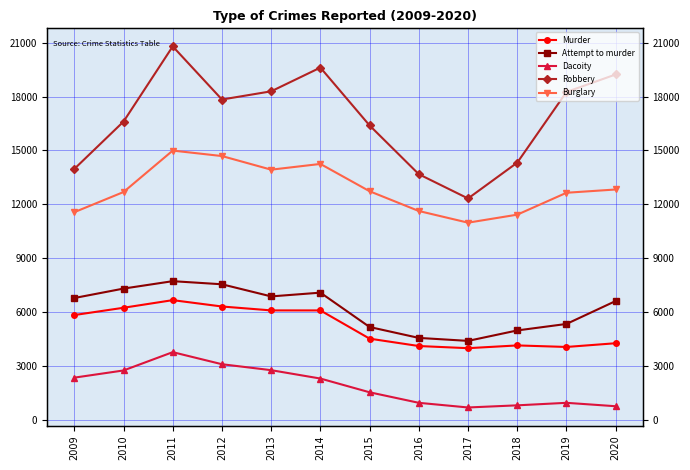

Reading left to right, what are all the values shown in this chart?

Murder: 2009=5836	2010=6242	2011=6666	2012=6312	2013=6095	2014=6094	2015=4522	2016=4112	2017=3992	2018=4146	2019=4060	2020=4268
Attempt to murder: 2009=6784	2010=7309	2011=7722	2012=7549	2013=6874	2014=7083	2015=5170	2016=4564	2017=4398	2018=4980	2019=5341	2020=6618
Dacoity: 2009=2352	2010=2752	2011=3771	2012=3099	2013=2768	2014=2302	2015=1537	2016=951	2017=692	2018=811	2019=951	2020=761
Robbery: 2009=13968	2010=16604	2011=20790	2012=17833	2013=18289	2014=19610	2015=16388	2016=13675	2017=12325	2018=14321	2019=18253	2020=19228
Burglary: 2009=11561	2010=12683	2011=14991	2012=14686	2013=13928	2014=14247	2015=12727	2016=11627	2017=10978	2018=11424	2019=12643	2020=12825